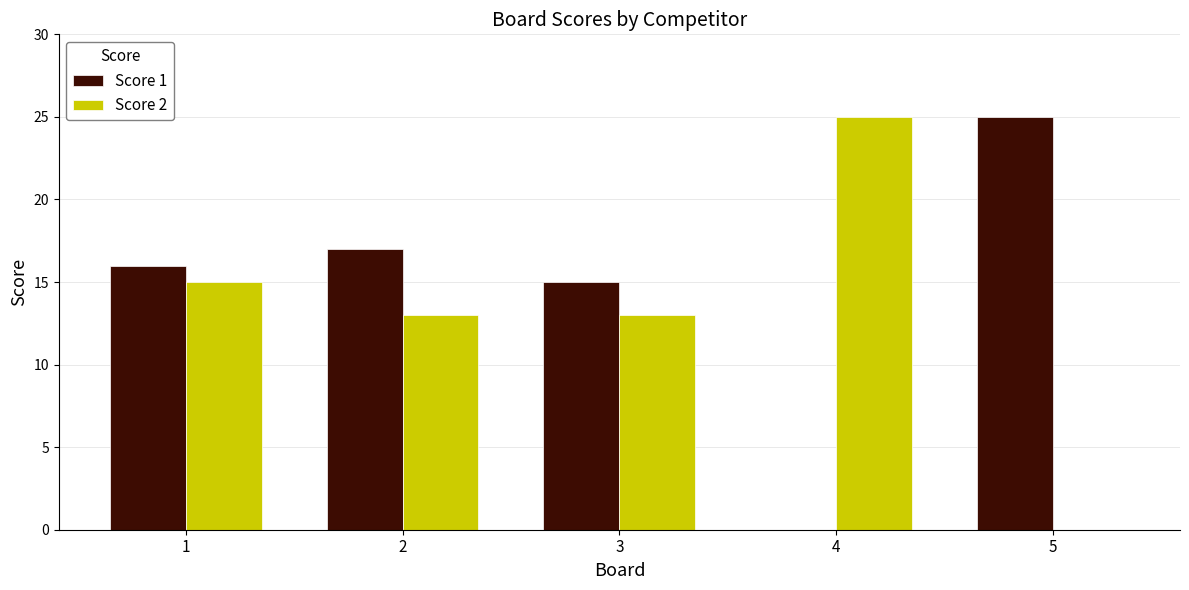

The value of Score 2 at 2 is 13. True or false?

True